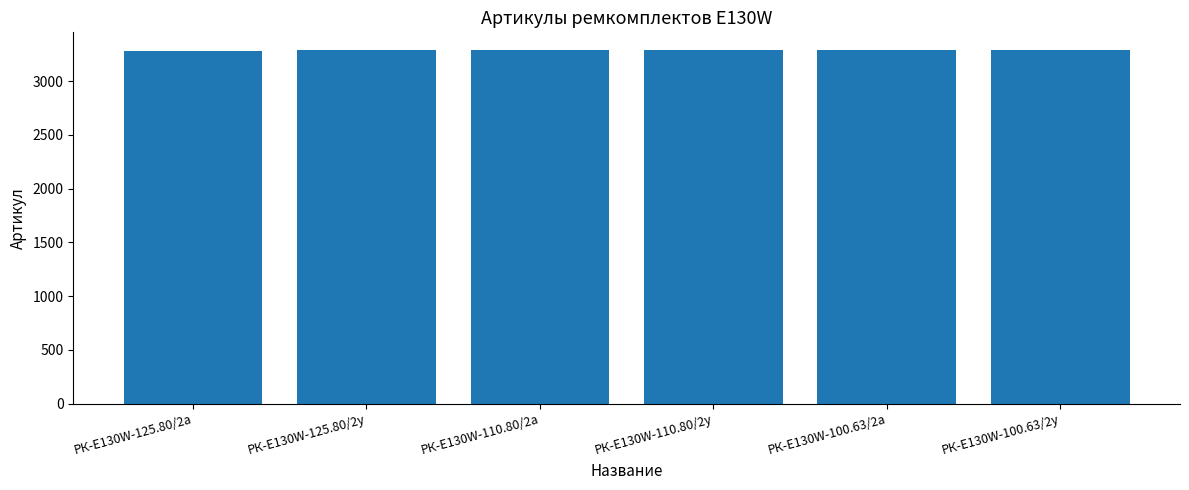

The value at РК-E130W-125.80/2а is 3284. True or false?

True